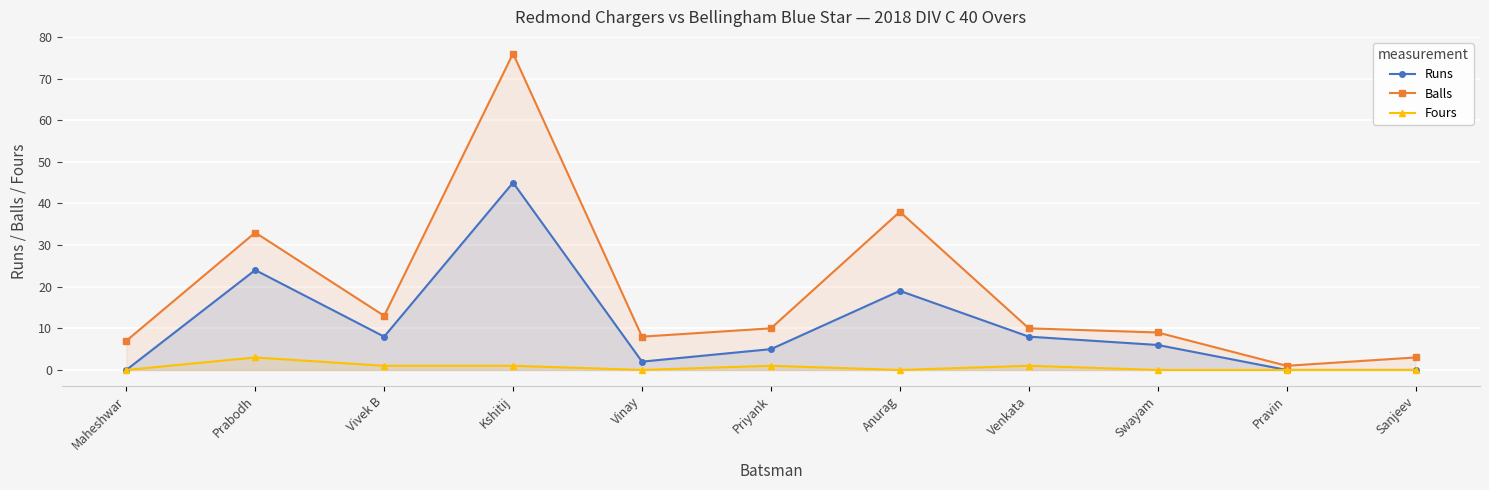

What is the label of the 8th point from the left?

Venkata